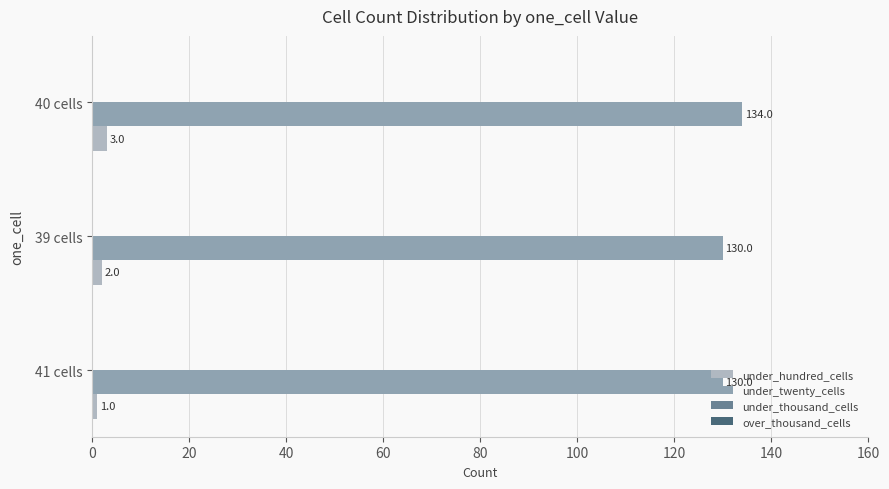

List the series in order of their peak value, highest first.

under_twenty_cells, under_hundred_cells